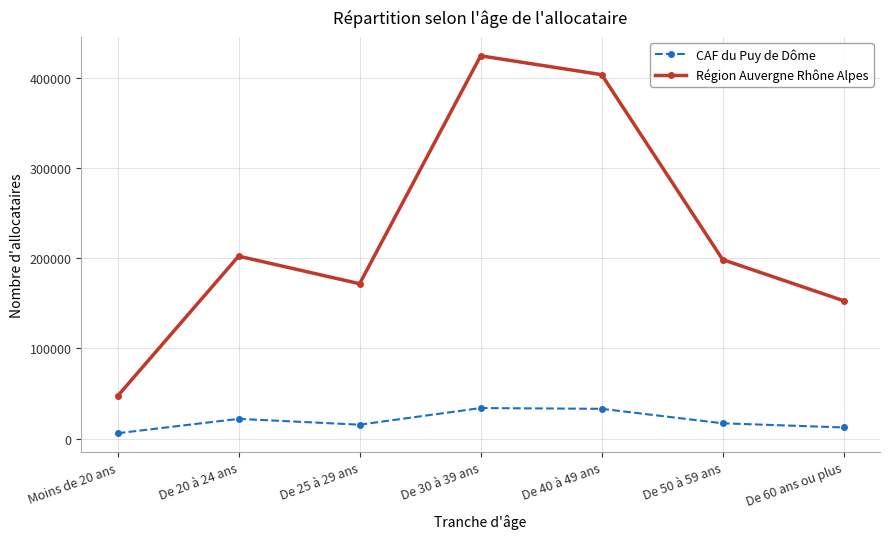

What is the label of the 4th point from the left?

De 30 à 39 ans